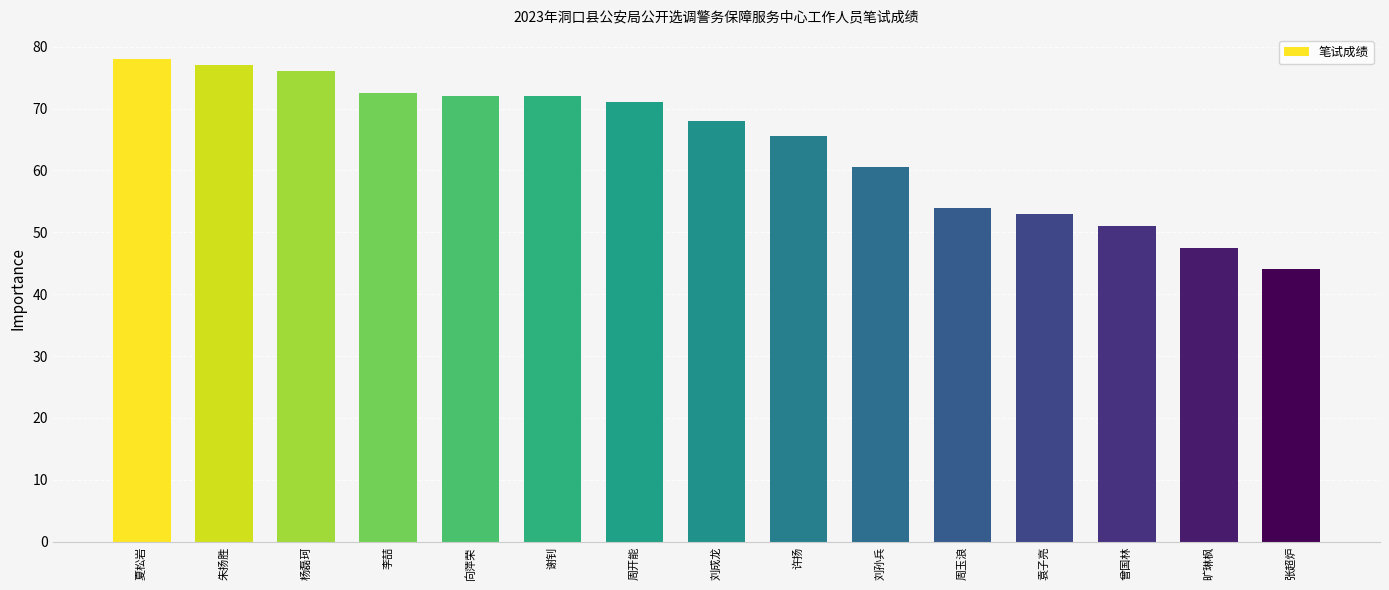

At which label does the data first exceed 68?

夏松岩